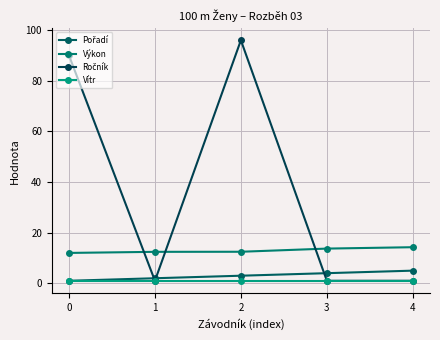

What is the spread (max minus min) of values at 4?

13.4